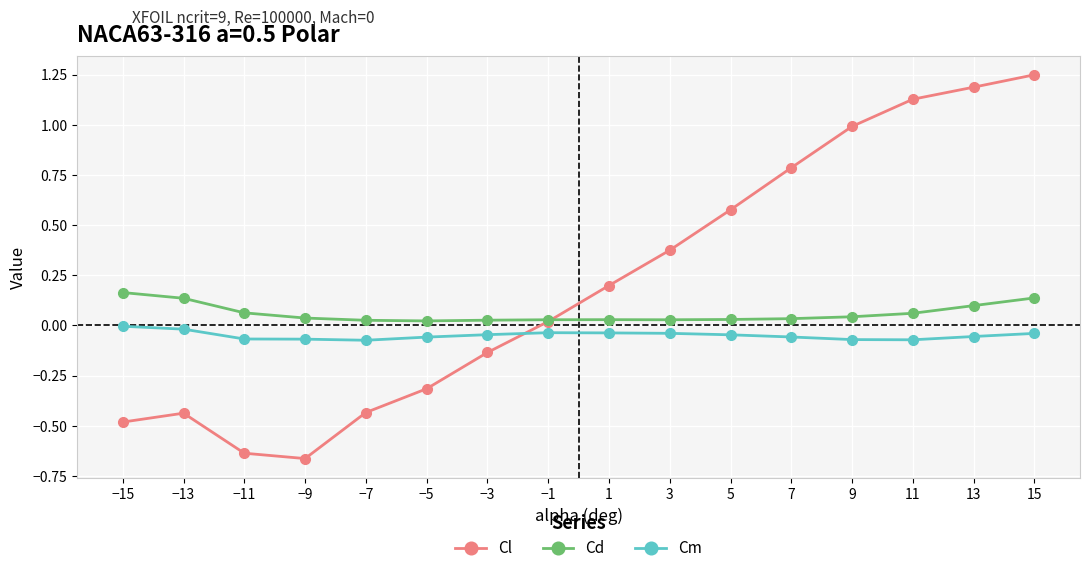

What position from the left is 9?

13